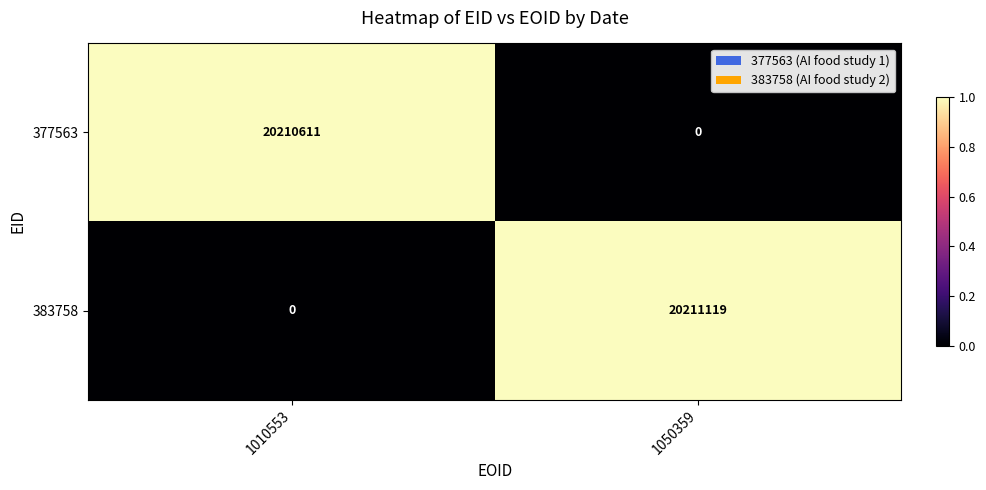

What is the total value across all series at 1050359?

20211119